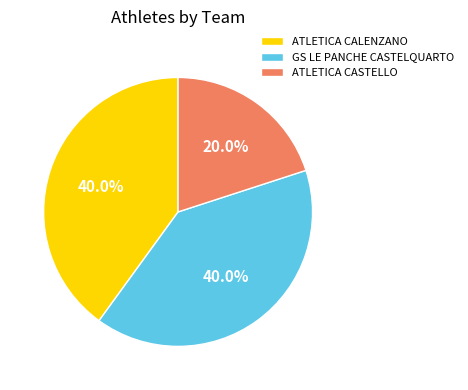

Combined, what portion of the pie is ATLETICA CALENZANO and GS LE PANCHE CASTELQUARTO?

80.0%